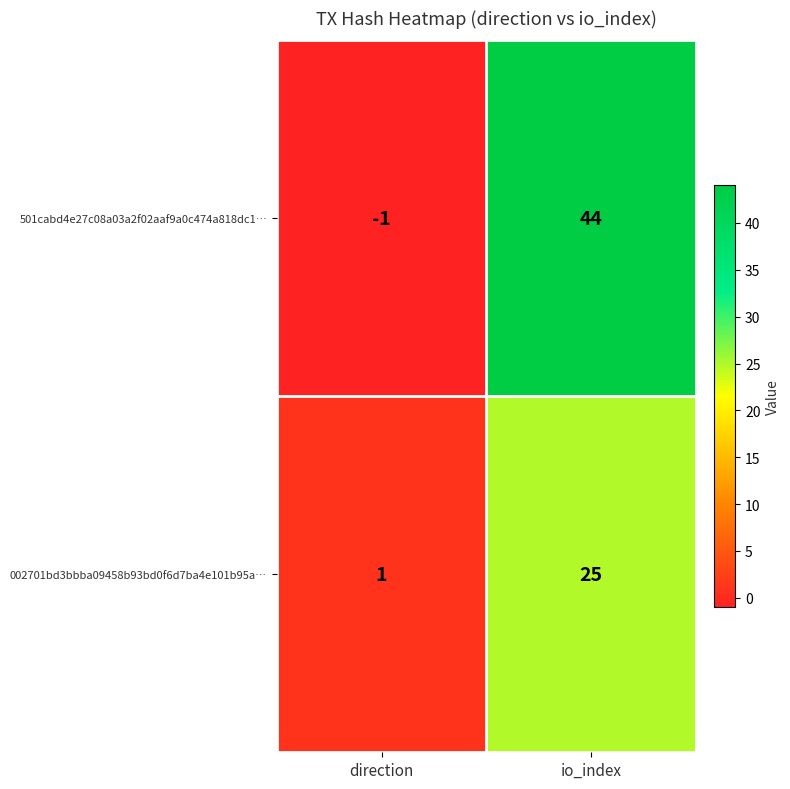

Is it true that 002701bd3bbba09458b93bd0f6d7ba4e101b95a… equals 13 at io_index?

False